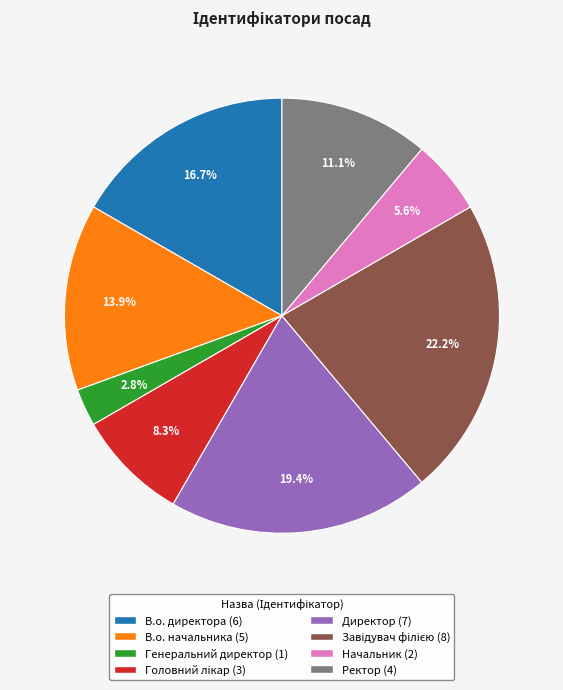

Is there any slice that represents more than half of the pie?

No